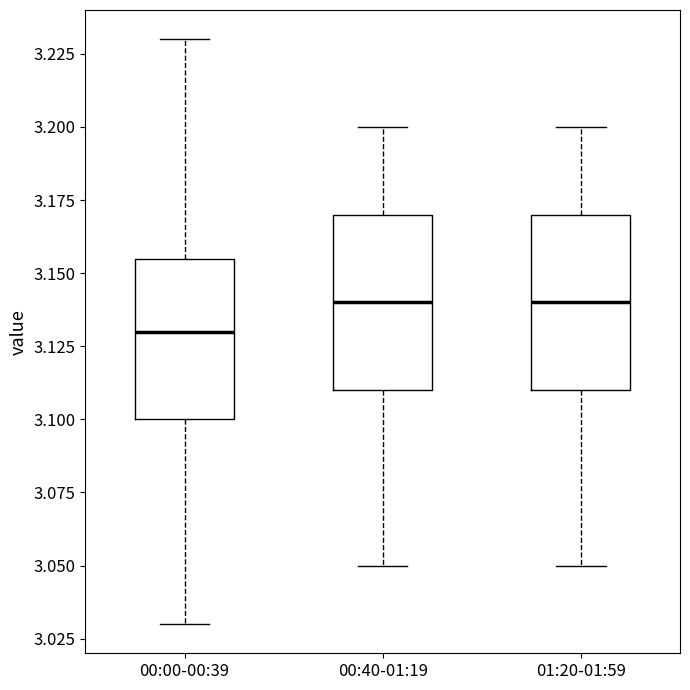

Reading left to right, read every box against the y-axis: the position of its median line, the range the box covers, and the ends of its whiskers. The values are not printed on the chart, so give them approximately, as read against the axis.

00:00-00:39: median 3.130, box 3.100 to 3.155, whiskers 3.030 to 3.230
00:40-01:19: median 3.140, box 3.110 to 3.170, whiskers 3.050 to 3.200
01:20-01:59: median 3.140, box 3.110 to 3.170, whiskers 3.050 to 3.200